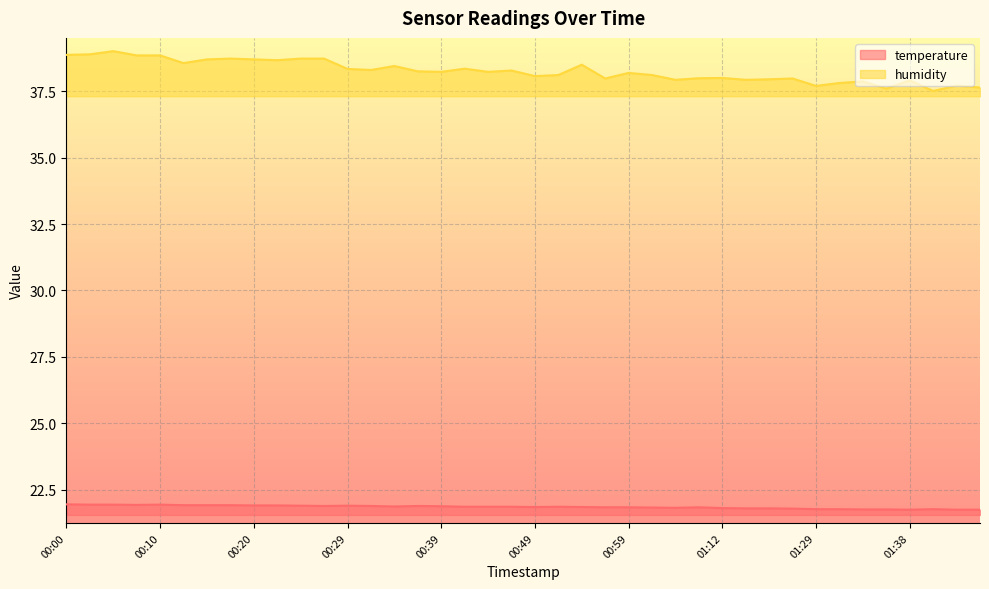

Where does the humidity series first go above 38?

00:00